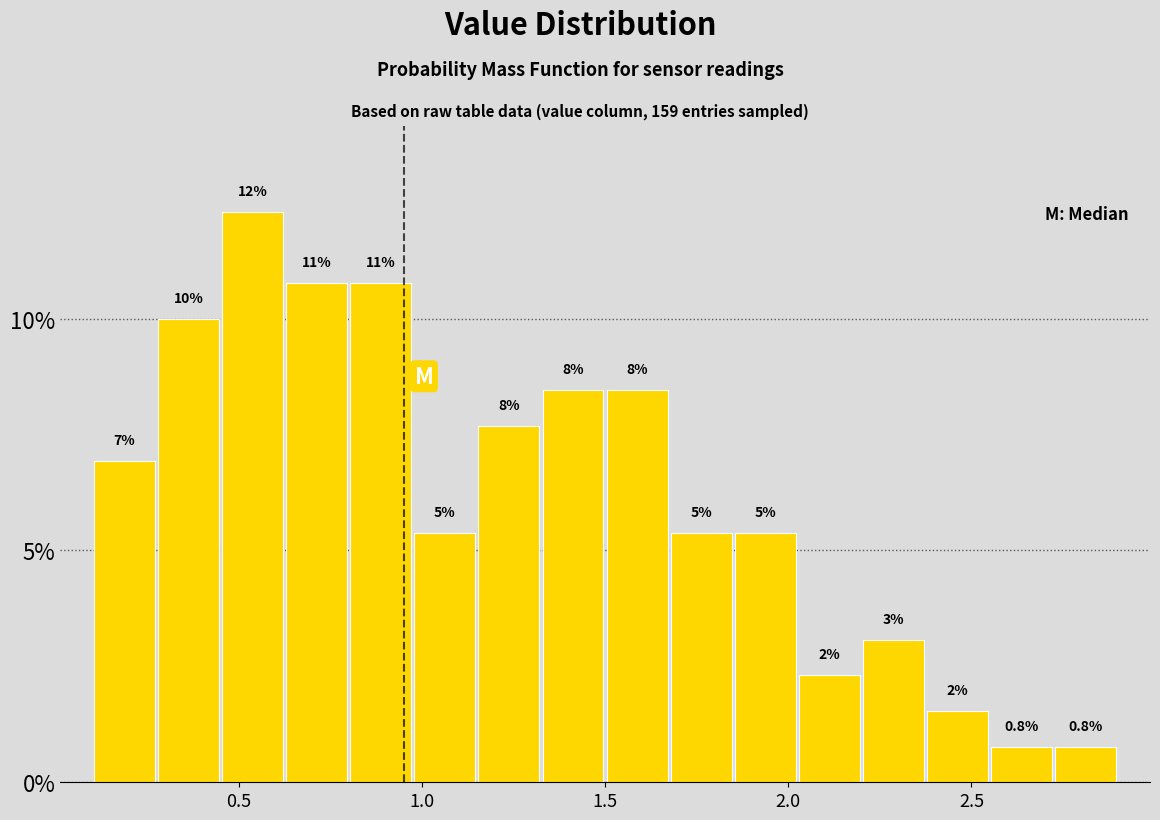

Read against the x-axis, roughly where is the centre of the tallest bar?

0.55